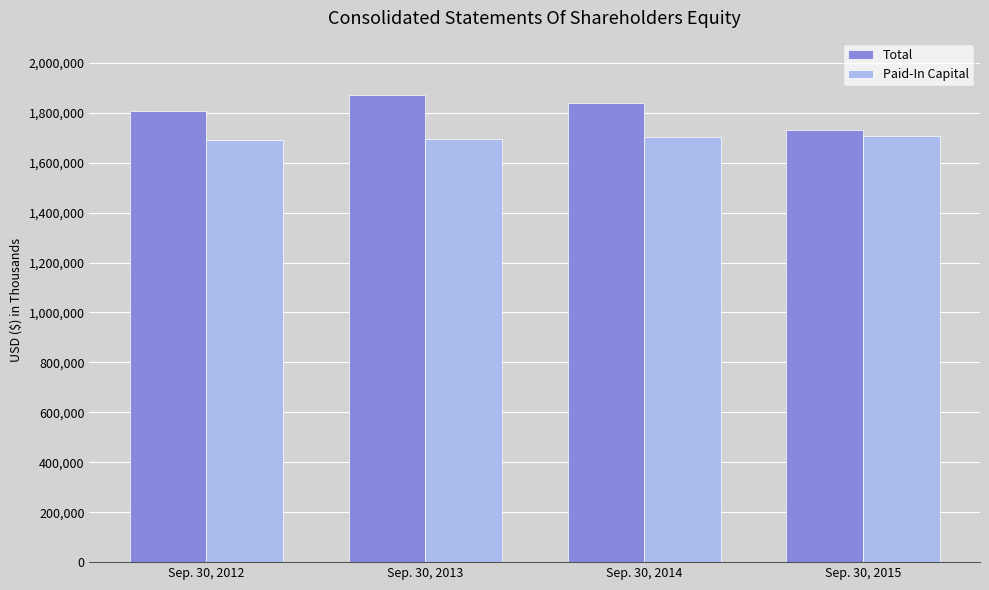

What is the highest value of the Paid-In Capital series?

1707629